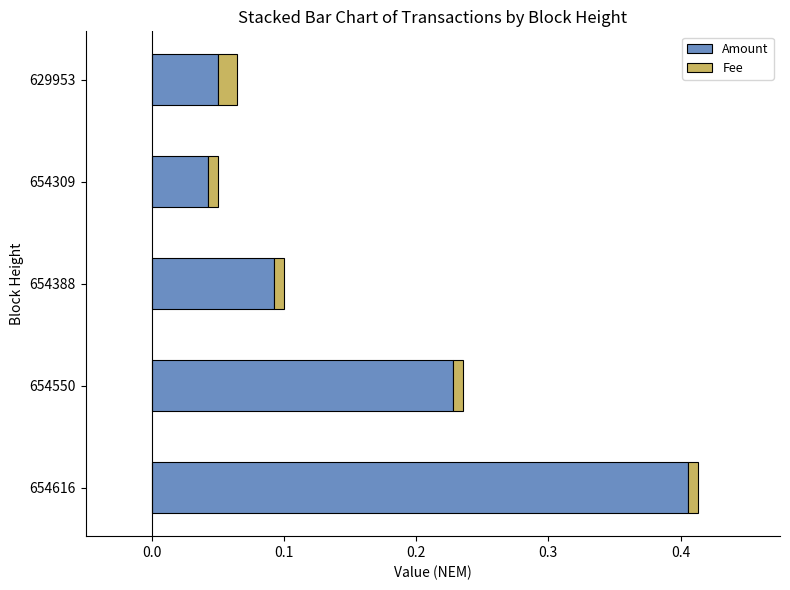

Where is Amount nearest to the value 0?

654309